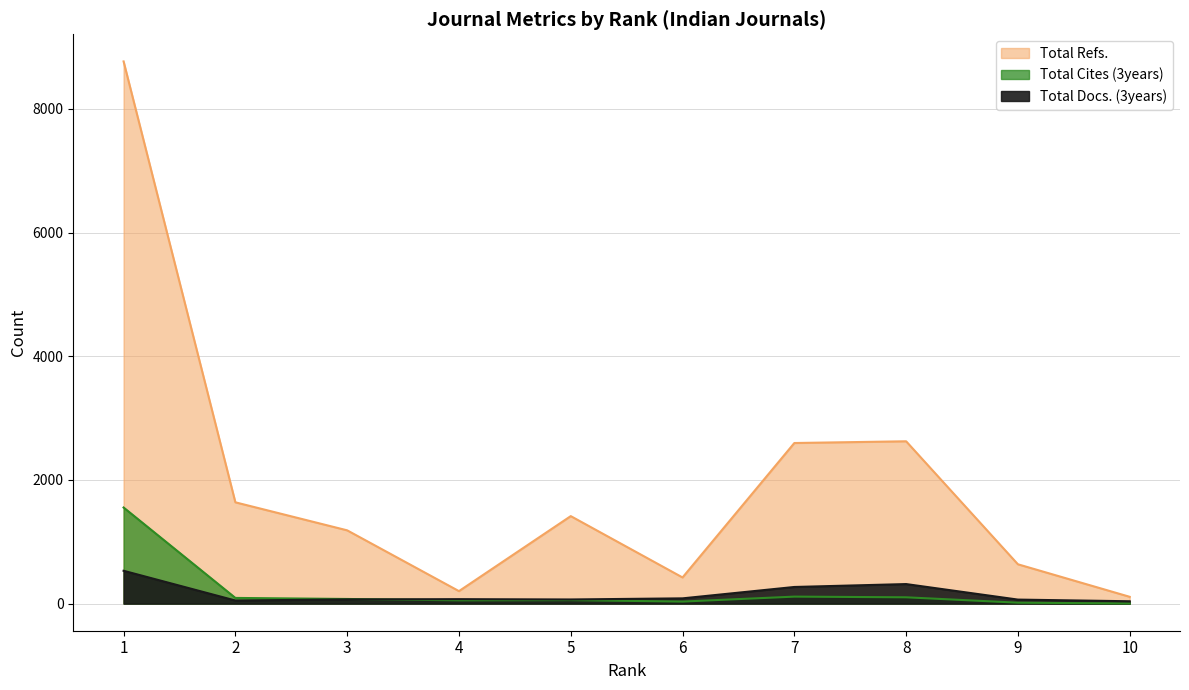

Reading right to left, what are all the values shown in this chart?

Total Docs. (3years): 38	65	316	269	85	67	72	68	50	531
Total Refs.: 110	636	2625	2597	423	1415	202	1185	1638	8768
Total Cites (3years): 2	15	102	113	33	56	53	75	92	1554